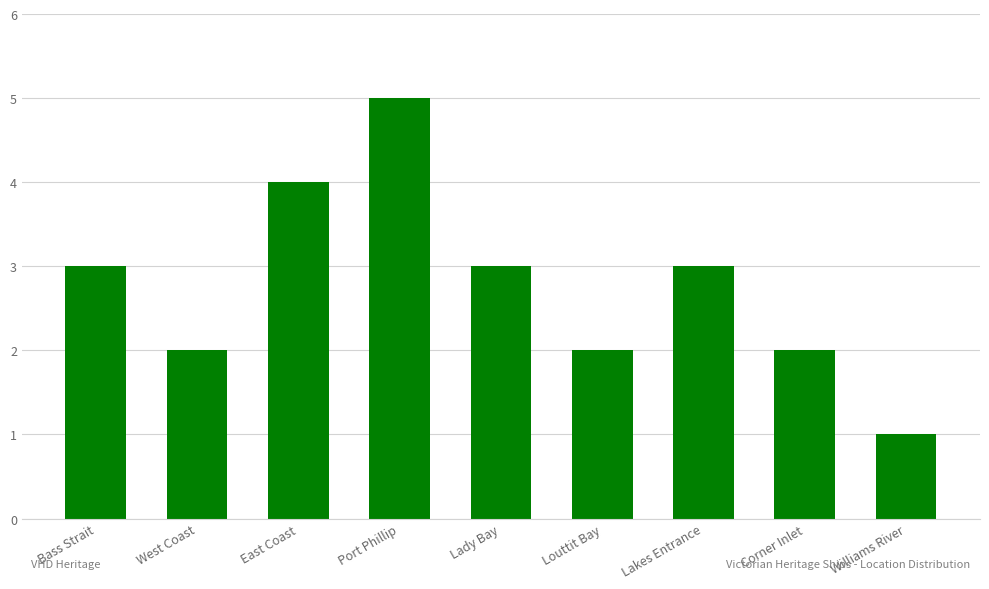

True or false: the data shows 1 at West Coast.

False